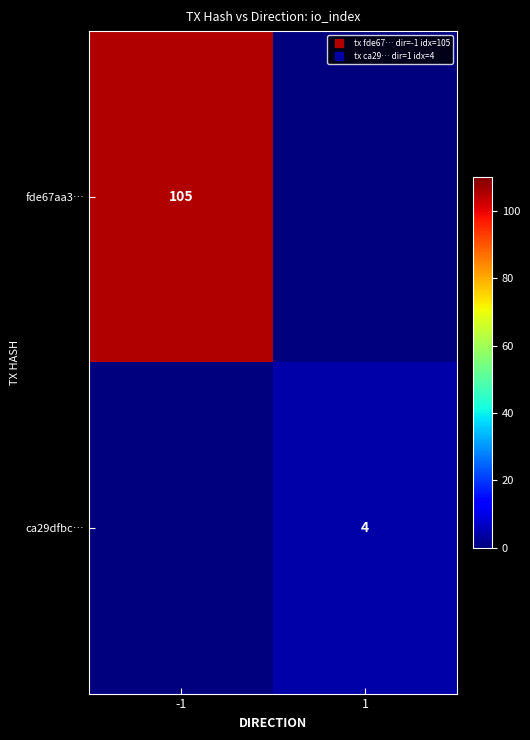

At which label is fde67aa3… closest to 52?

1